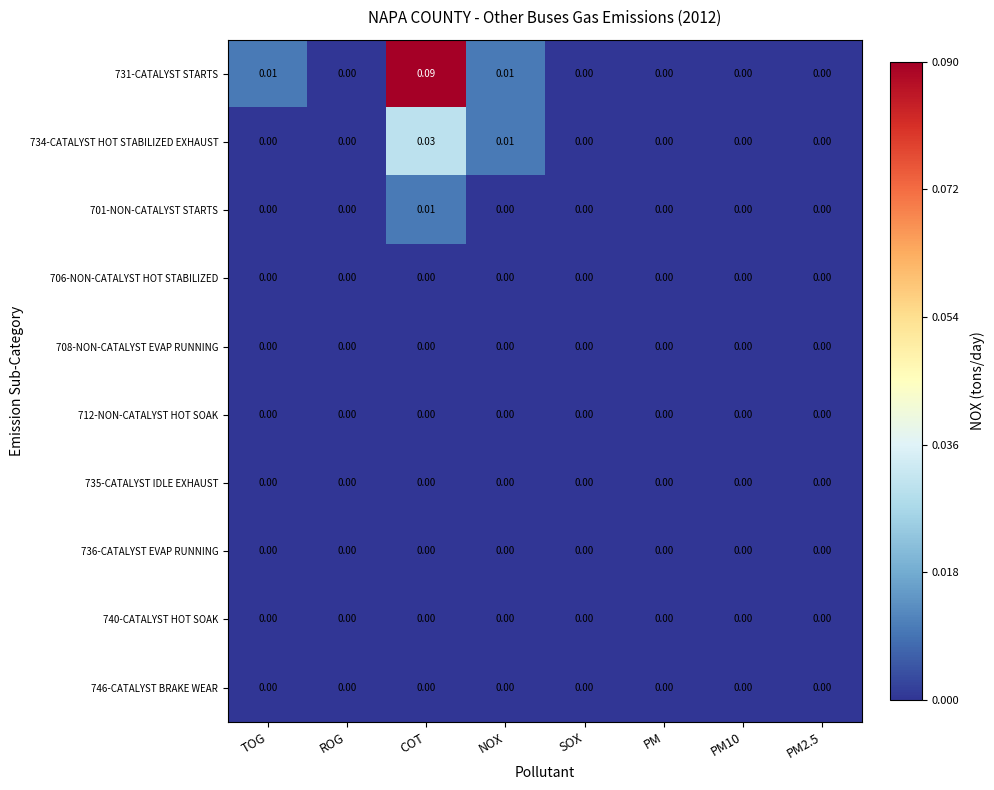

At which category is the sum across all series the highest?

COT